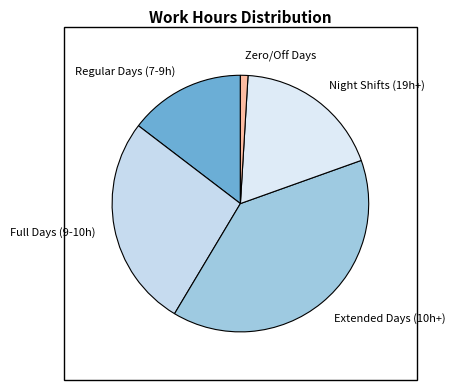

Combined, do Zero/Off Days and Regular Days (7-9h) account for over 50%?

No